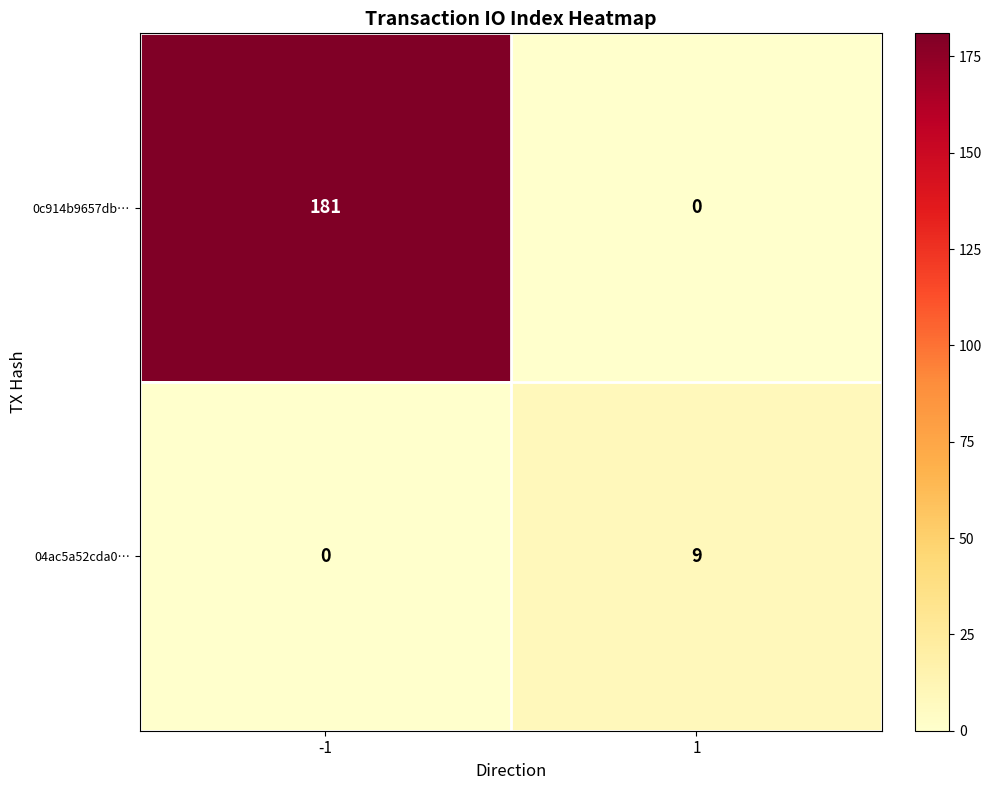

The 0c914b9657db… series shows 87 at 1. True or false?

False